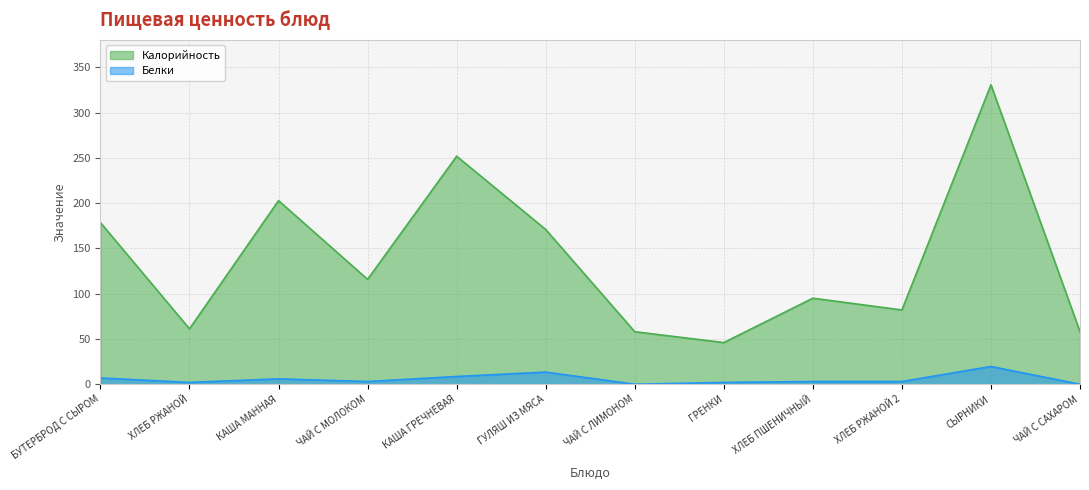

True or false: Белки and Калорийность intersect in this chart.

False